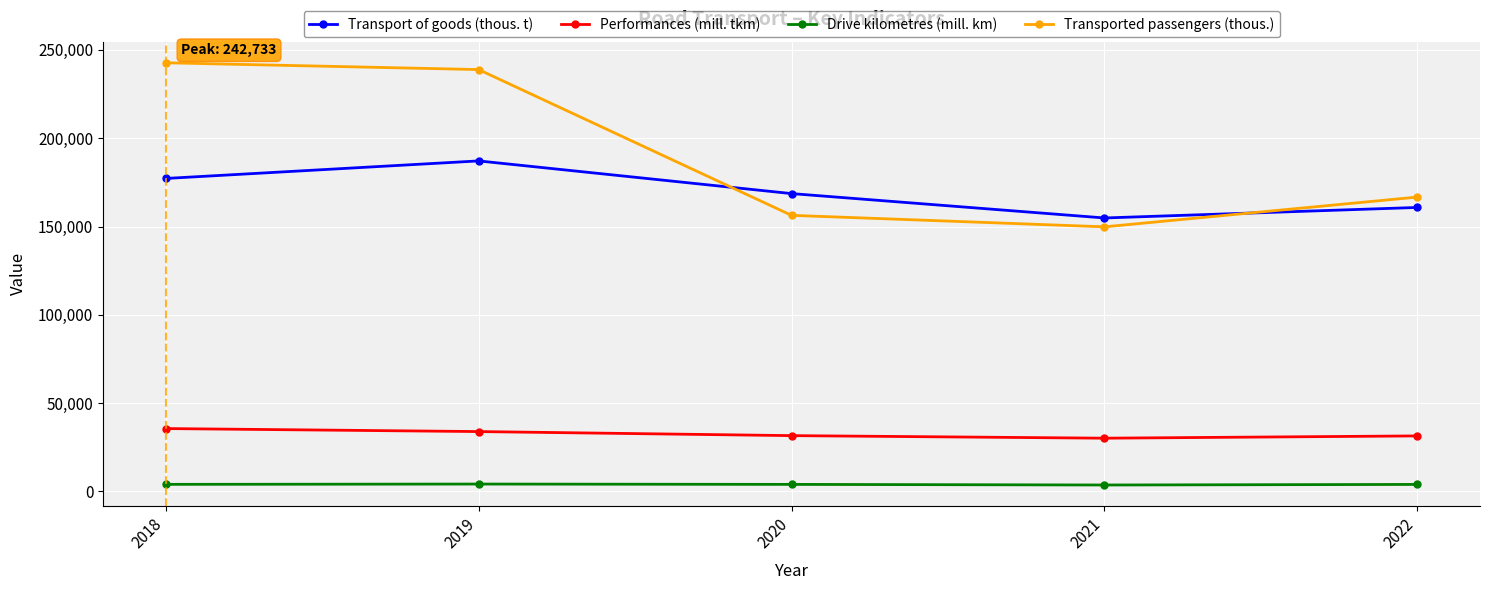

How many interior local valleys does the Transported passengers (thous.) series have?

1